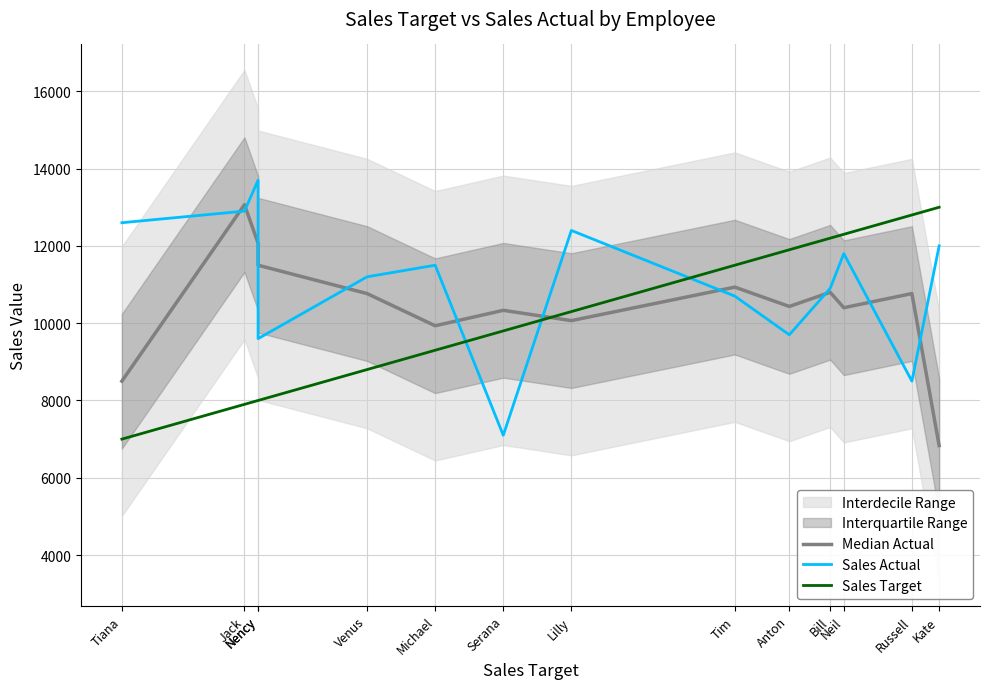

Reading left to right, list all the values displayed in this chart.

Median Actual: 8500.0	13066.7	12066.7	11500.0	10766.7	9933.3	10333.3	10066.7	10933.3	10433.3	10800.0	10400.0	10766.7	6833.3
Sales Actual: 12600.0	12900.0	13700.0	9600.0	11200.0	11500.0	7100.0	12400.0	10700.0	9700.0	10900.0	11800.0	8500.0	12000.0
Sales Target: 7000.0	7900.0	8000.0	8000.0	8800.0	9300.0	9800.0	10300.0	11500.0	11900.0	12200.0	12300.0	12800.0	13000.0